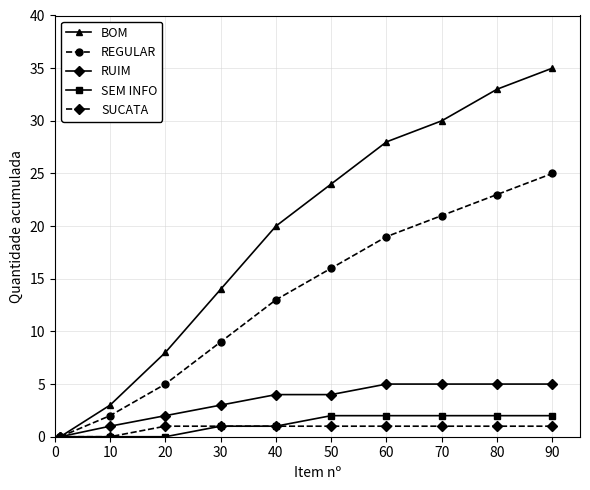

Which series has the largest total across all categories?

BOM